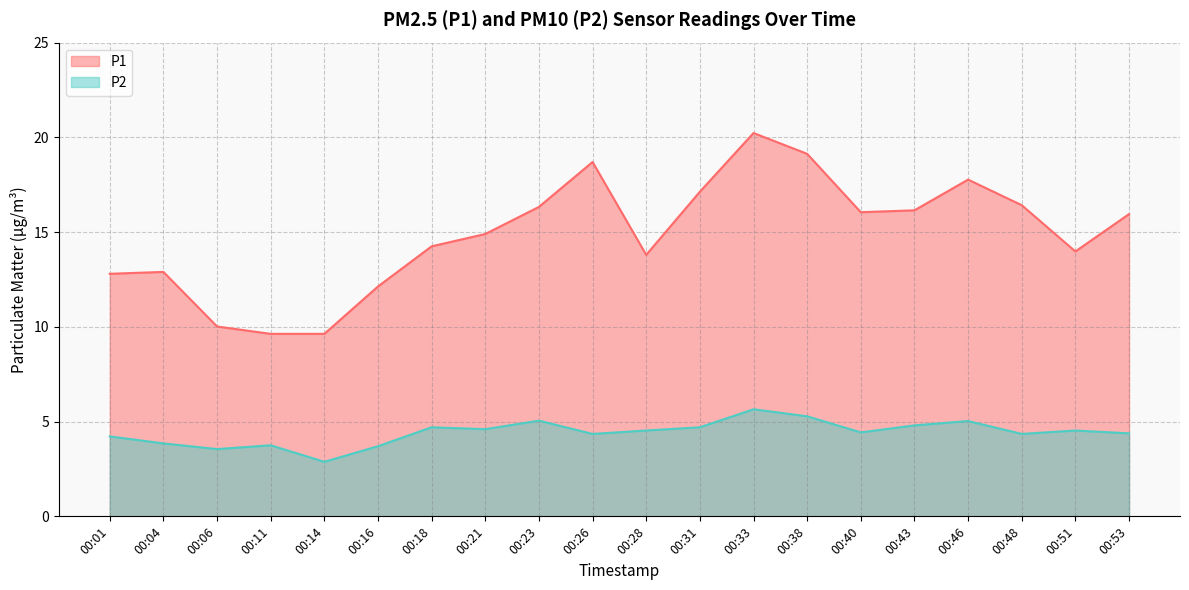

What is the difference between the maximum and minimum values in the P1 series?

10.6